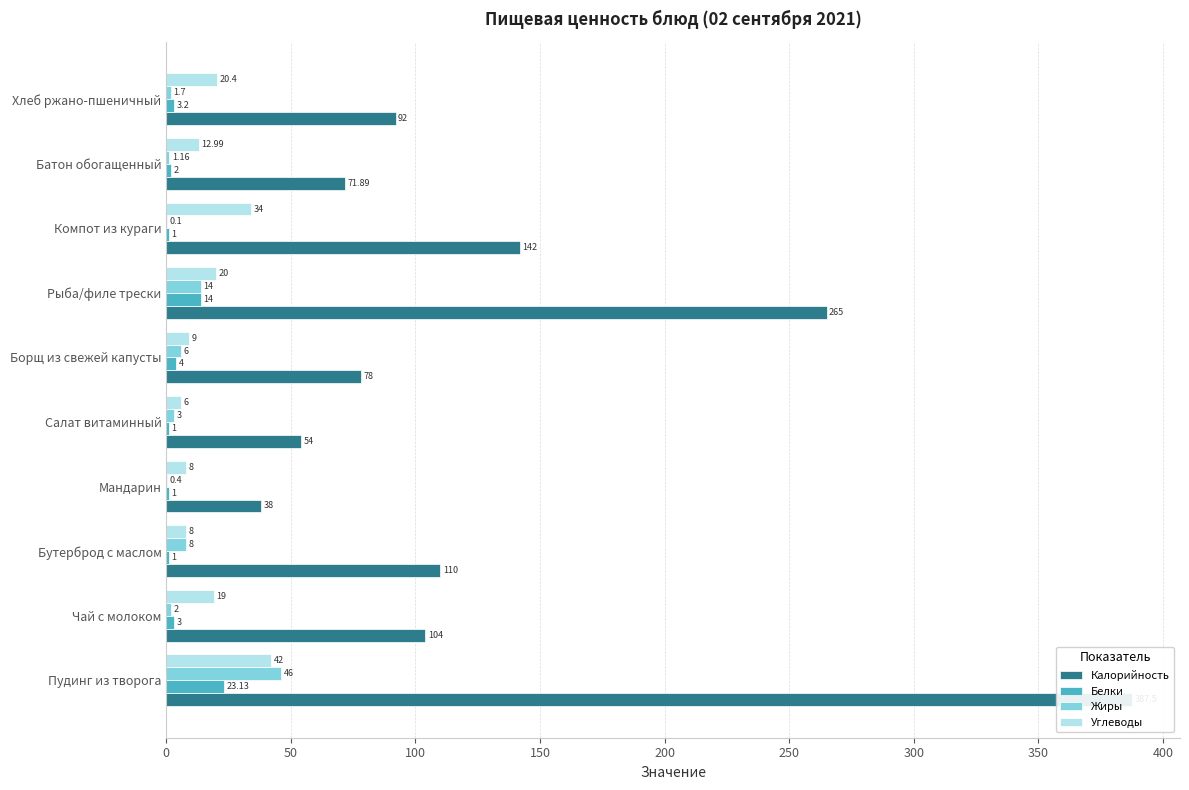

What are all the series names shown in the legend?

Калорийность, Белки, Жиры, Углеводы